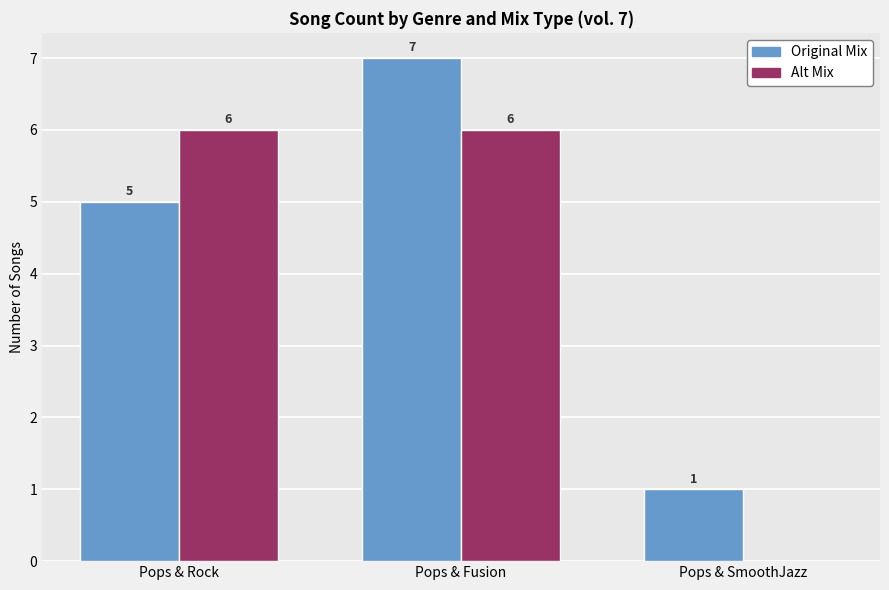

Which series changed the most between Pops & Rock and Pops & Fusion?

Original Mix